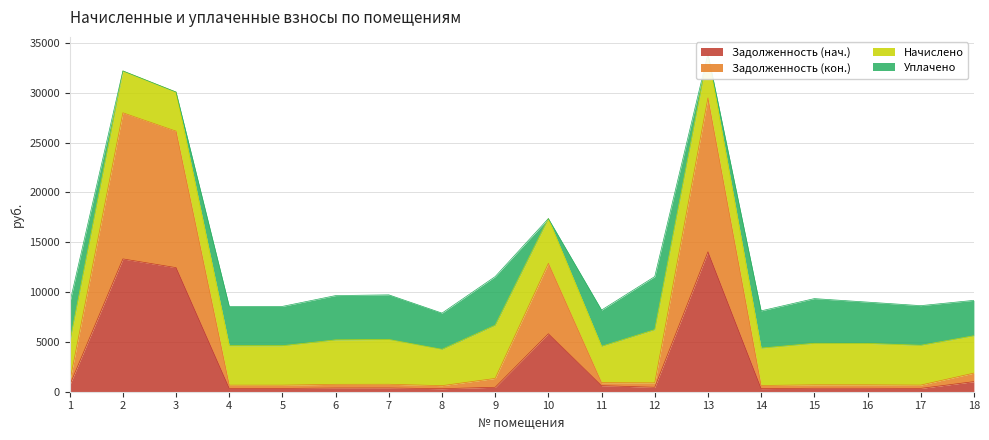

Where is Задолженность (кон.) nearest to the value 15042?

10